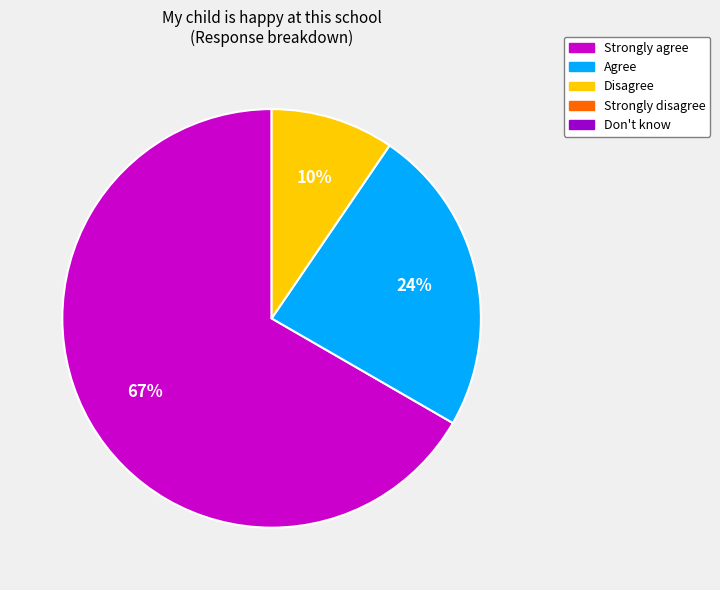

Is there any slice that represents more than half of the pie?

Yes